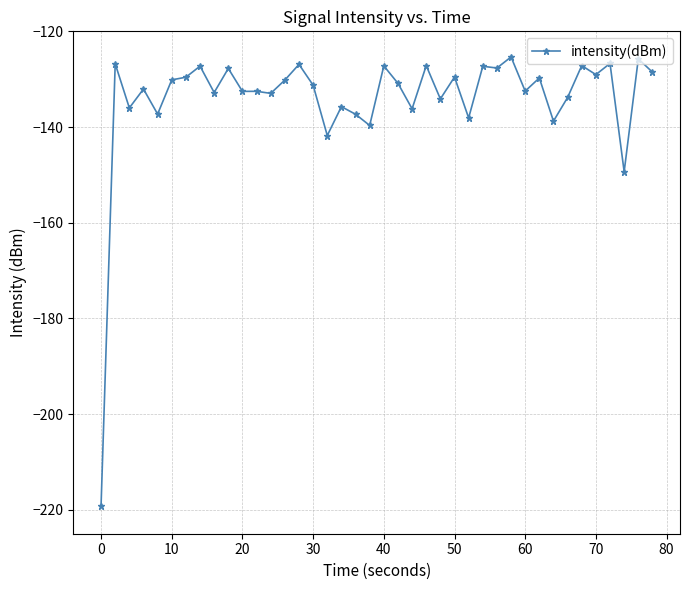

True or false: there are more than 1 points higher than both neighbors.

True